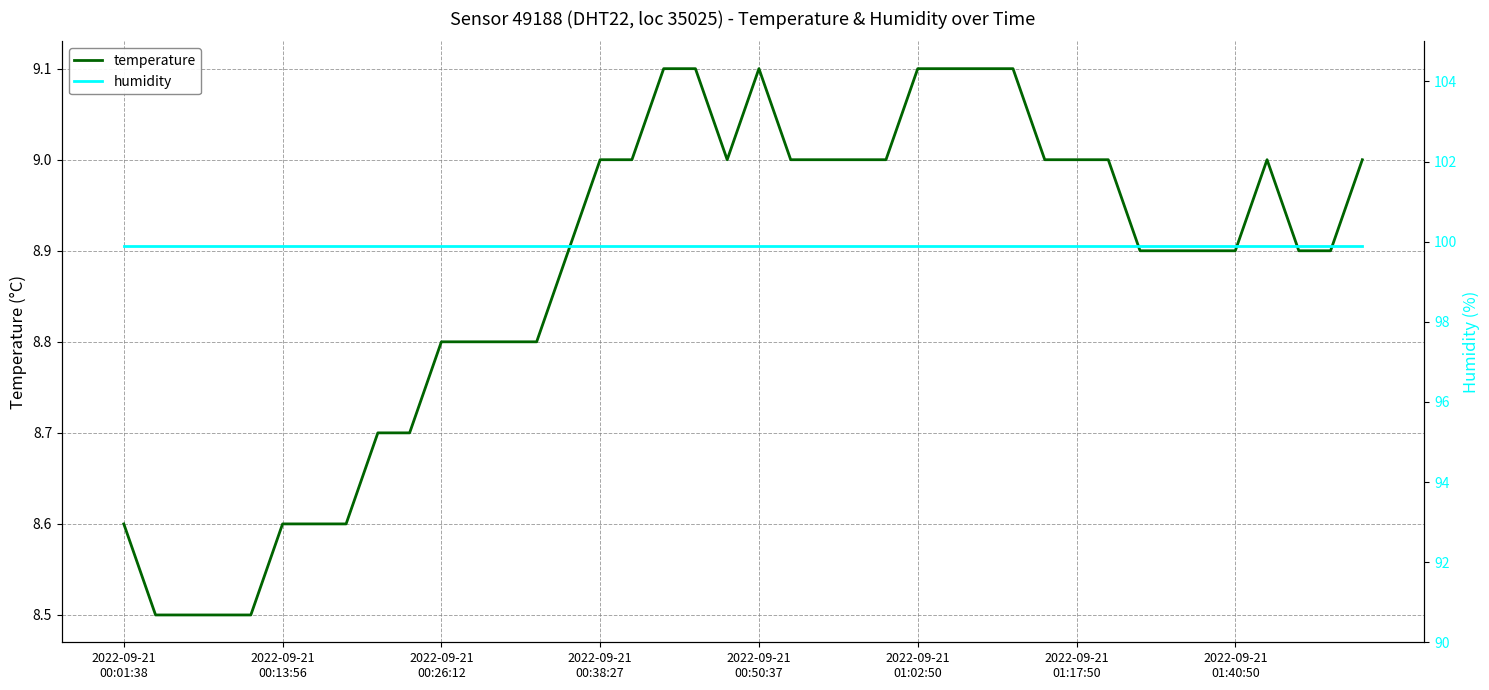

True or false: humidity and temperature intersect in this chart.

False